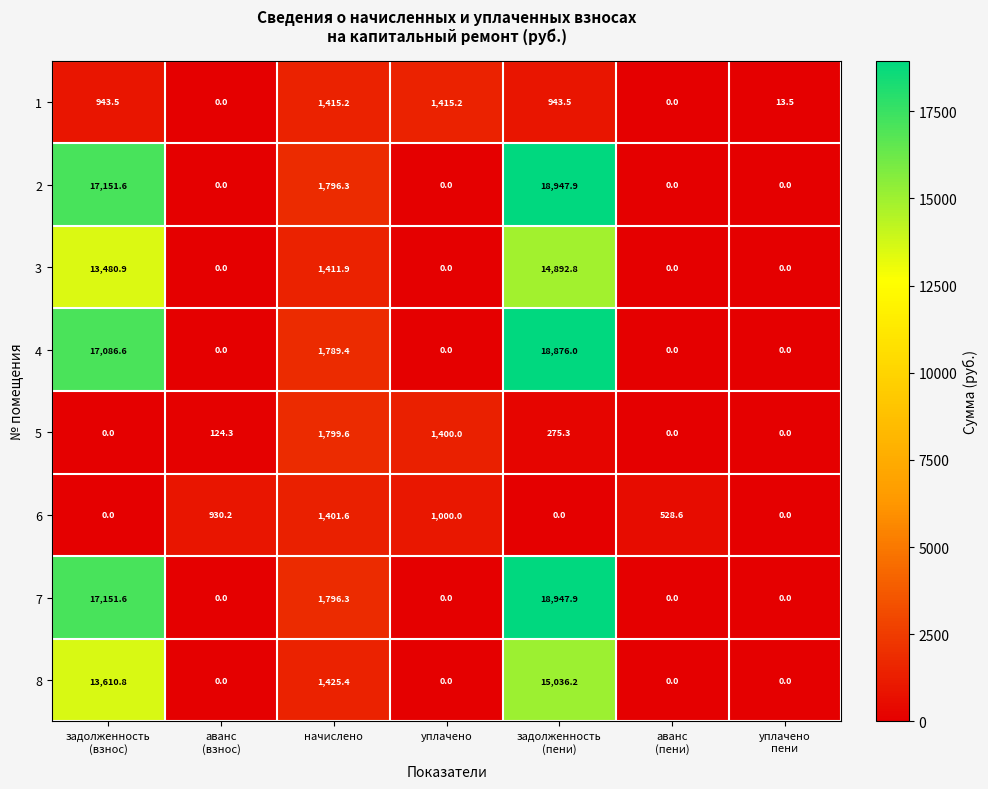

What is the total value across all series at уплачено?

3815.2